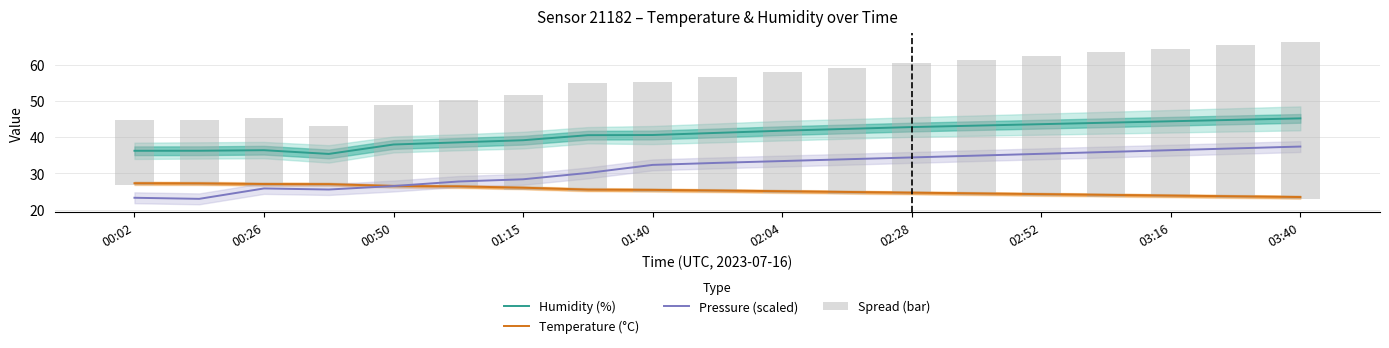

Does the chart contain stacked bars?

No